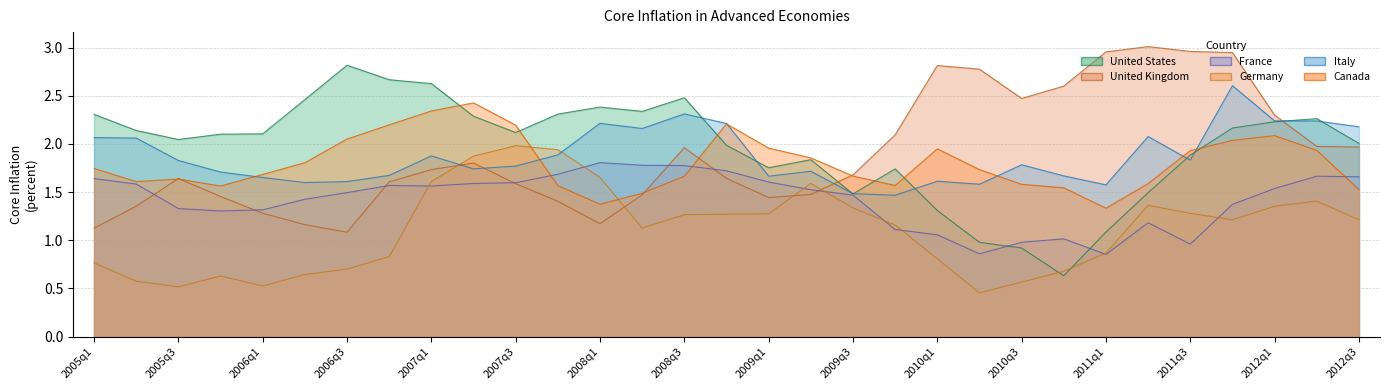

What is the maximum value shown in the chart?

3.0